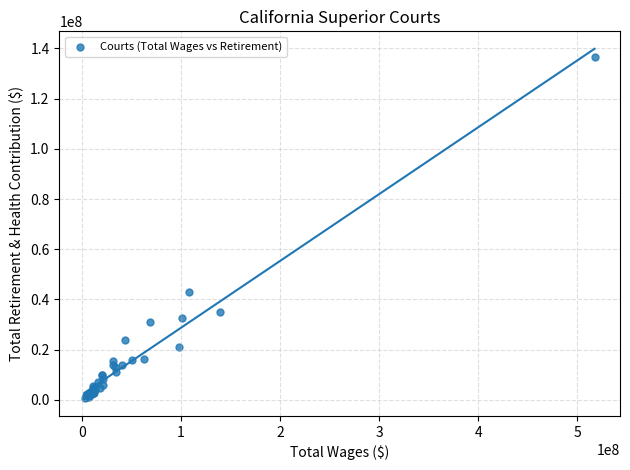

What Y value in the scatter plot is closest to 68660295?

43155378